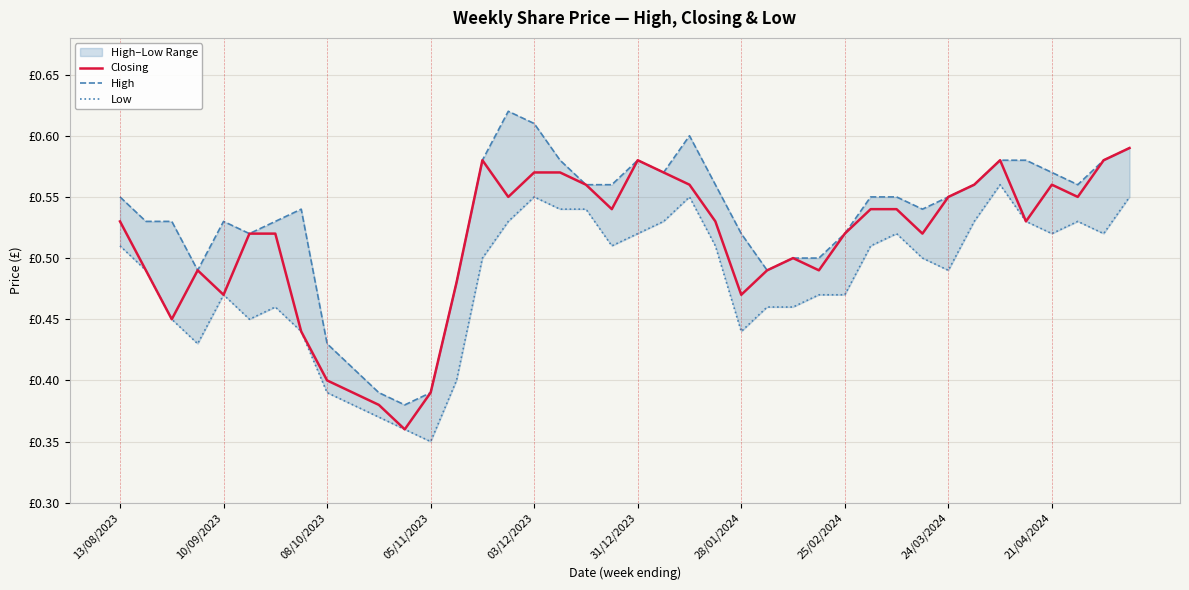

Reading left to right, what are all the values shown in this chart?

Closing: 0.5	0.5	0.5	0.5	0.5	0.5	0.5	0.4	0.4	0.4	0.4	0.4	0.4	0.5	0.6	0.6	0.6	0.6	0.6	0.5	0.6	0.6	0.6	0.5	0.5	0.5	0.5	0.5	0.5	0.5	0.5	0.5	0.6	0.6	0.6	0.5	0.6	0.6	0.6	0.6
High: 0.6	0.5	0.5	0.5	0.5	0.5	0.5	0.5	0.4	0.4	0.4	0.4	0.4	0.5	0.6	0.6	0.6	0.6	0.6	0.6	0.6	0.6	0.6	0.6	0.5	0.5	0.5	0.5	0.5	0.6	0.6	0.5	0.6	0.6	0.6	0.6	0.6	0.6	0.6	0.6
Low: 0.5	0.5	0.5	0.4	0.5	0.5	0.5	0.4	0.4	0.4	0.4	0.4	0.3	0.4	0.5	0.5	0.6	0.5	0.5	0.5	0.5	0.5	0.6	0.5	0.4	0.5	0.5	0.5	0.5	0.5	0.5	0.5	0.5	0.5	0.6	0.5	0.5	0.5	0.5	0.6